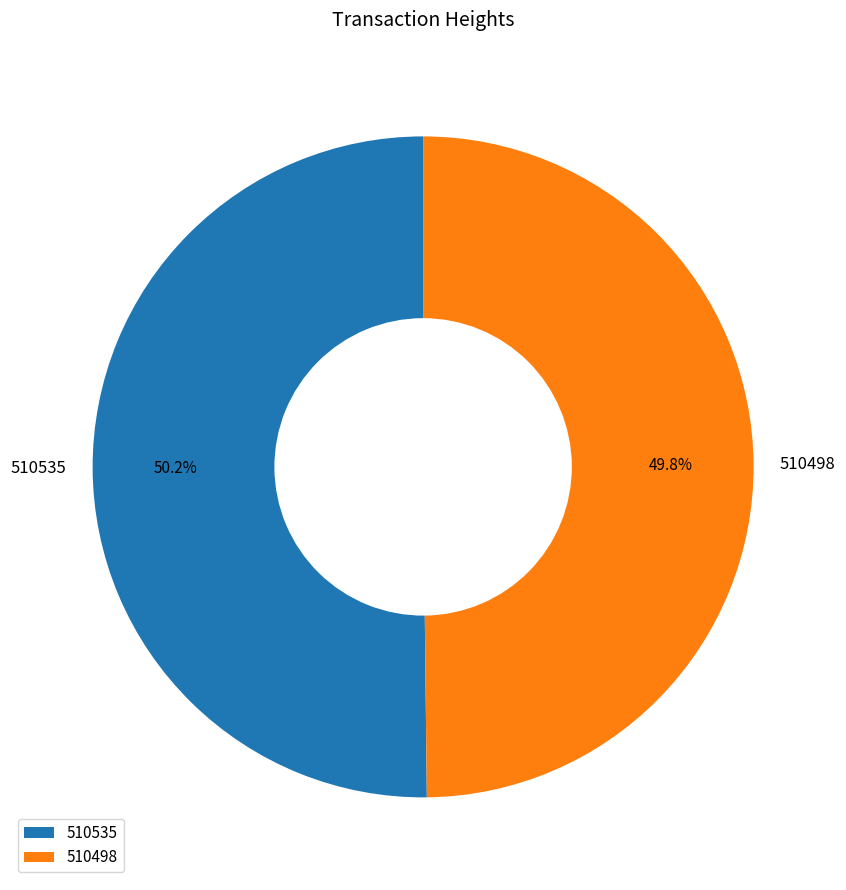

To the nearest percent, what is the combined percentage of 510535 and 510498?

100%